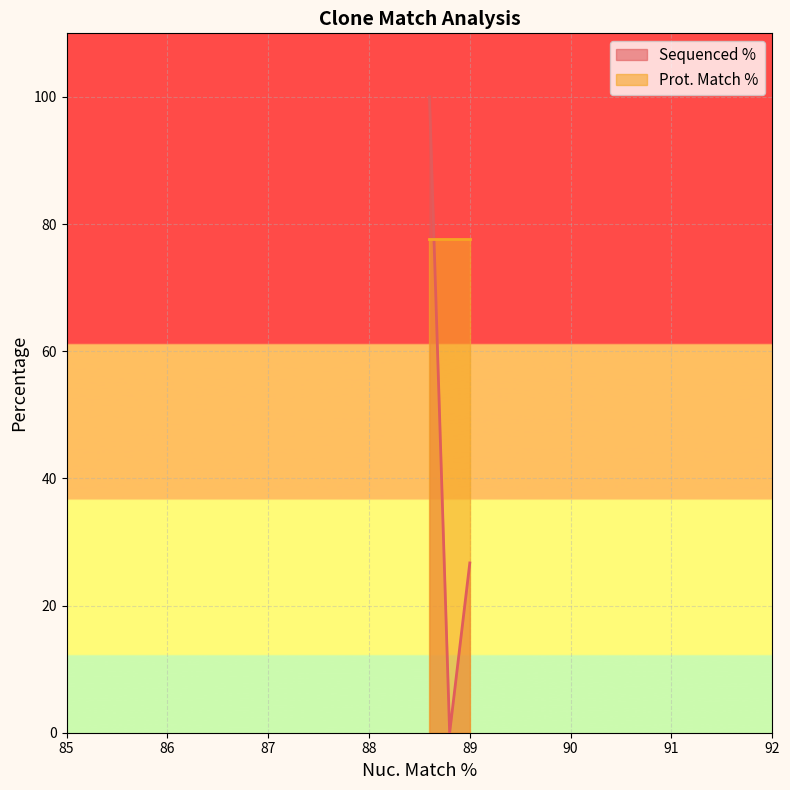

What is the maximum value shown in the chart?

100.0